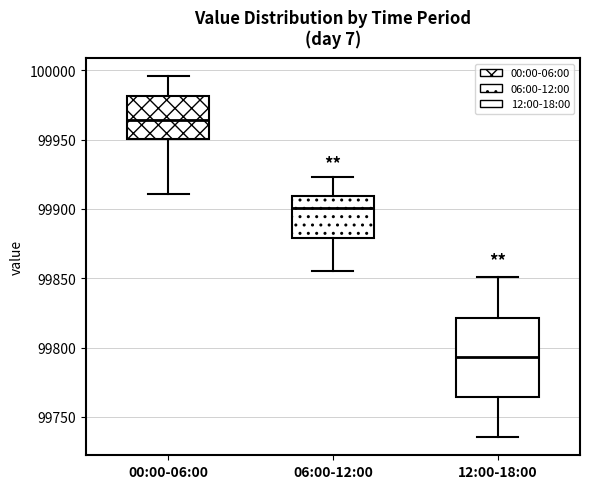

Comparing the boxes themselves (not the whiskers), which one is the tallest?

12:00-18:00